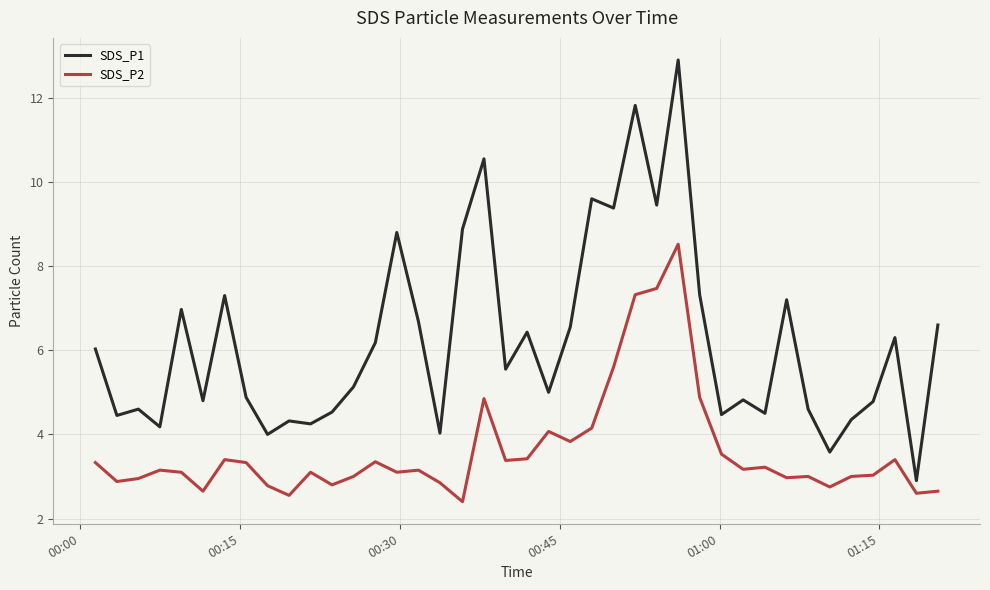

True or false: SDS_P1 and SDS_P2 intersect in this chart.

False